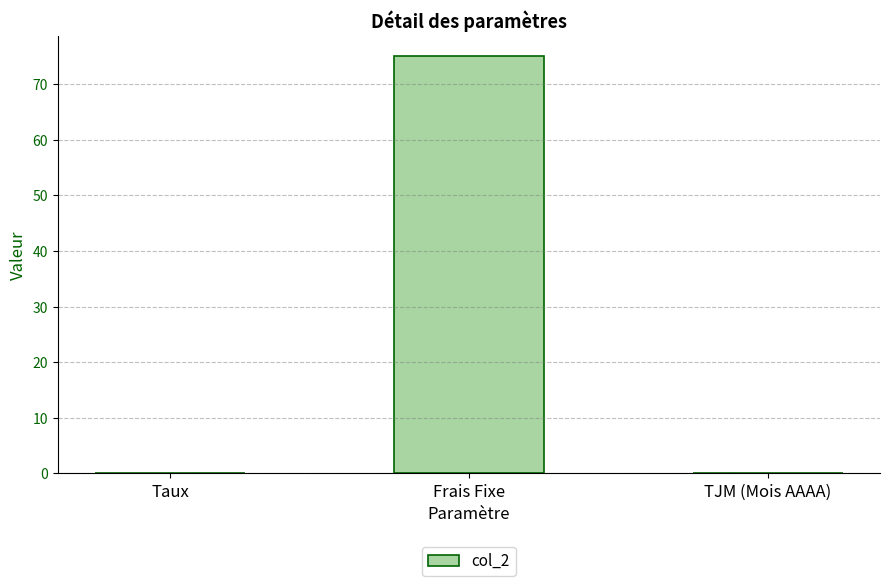

What is the sum of the values at TJM (Mois AAAA) and Frais Fixe?

75.0